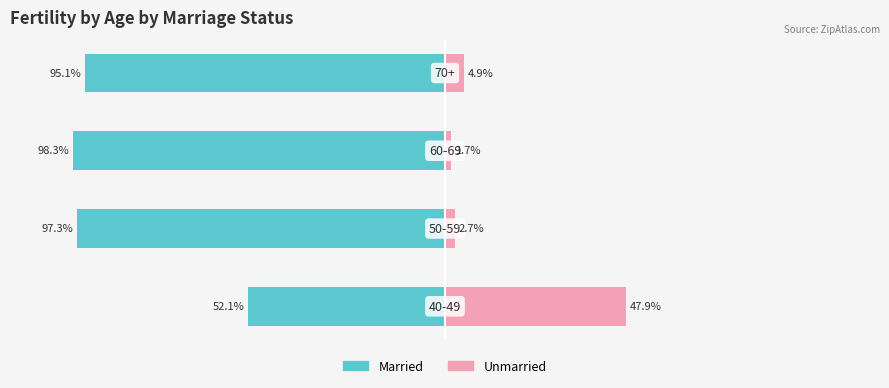

What is the average value of the Married series?

-85.7